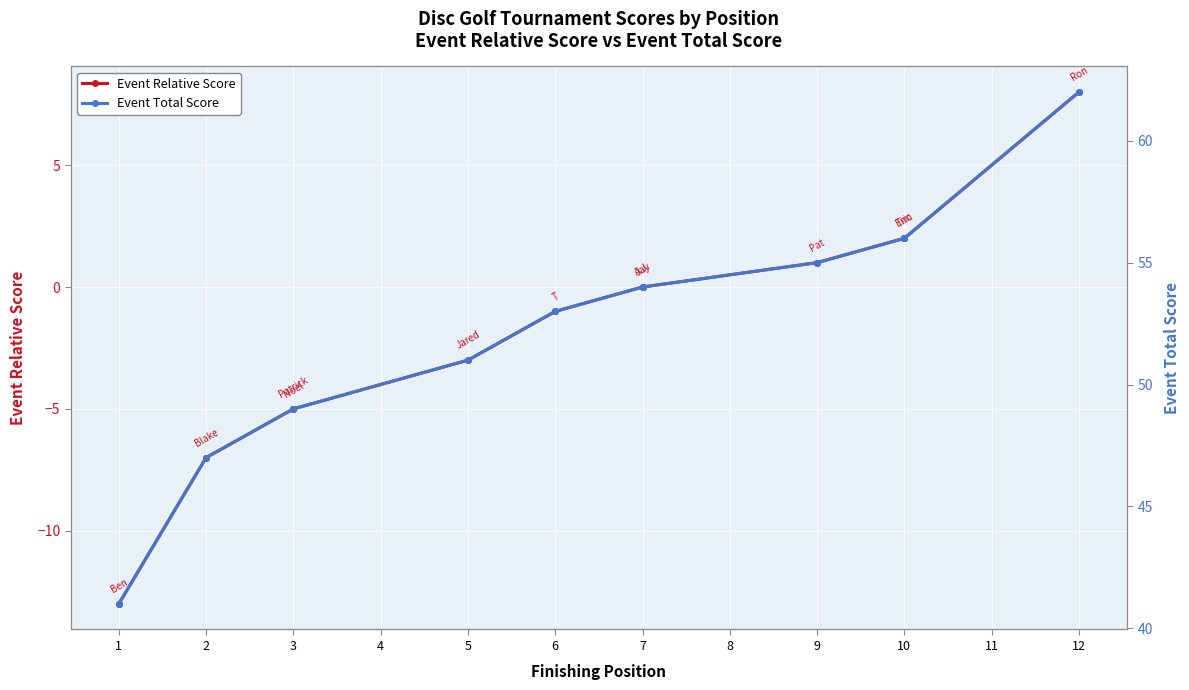

True or false: Event Total Score and Event Relative Score cross at least once.

False